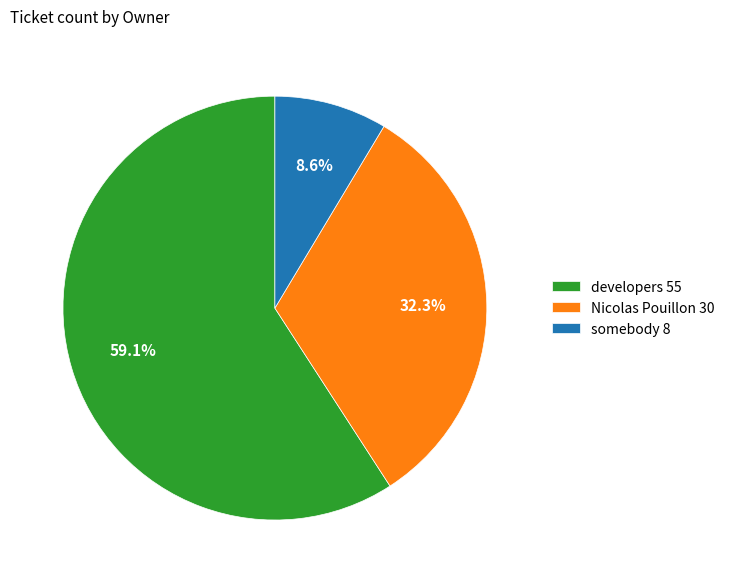

Rank the categories by value from lowest to highest.

somebody, Nicolas Pouillon, developers